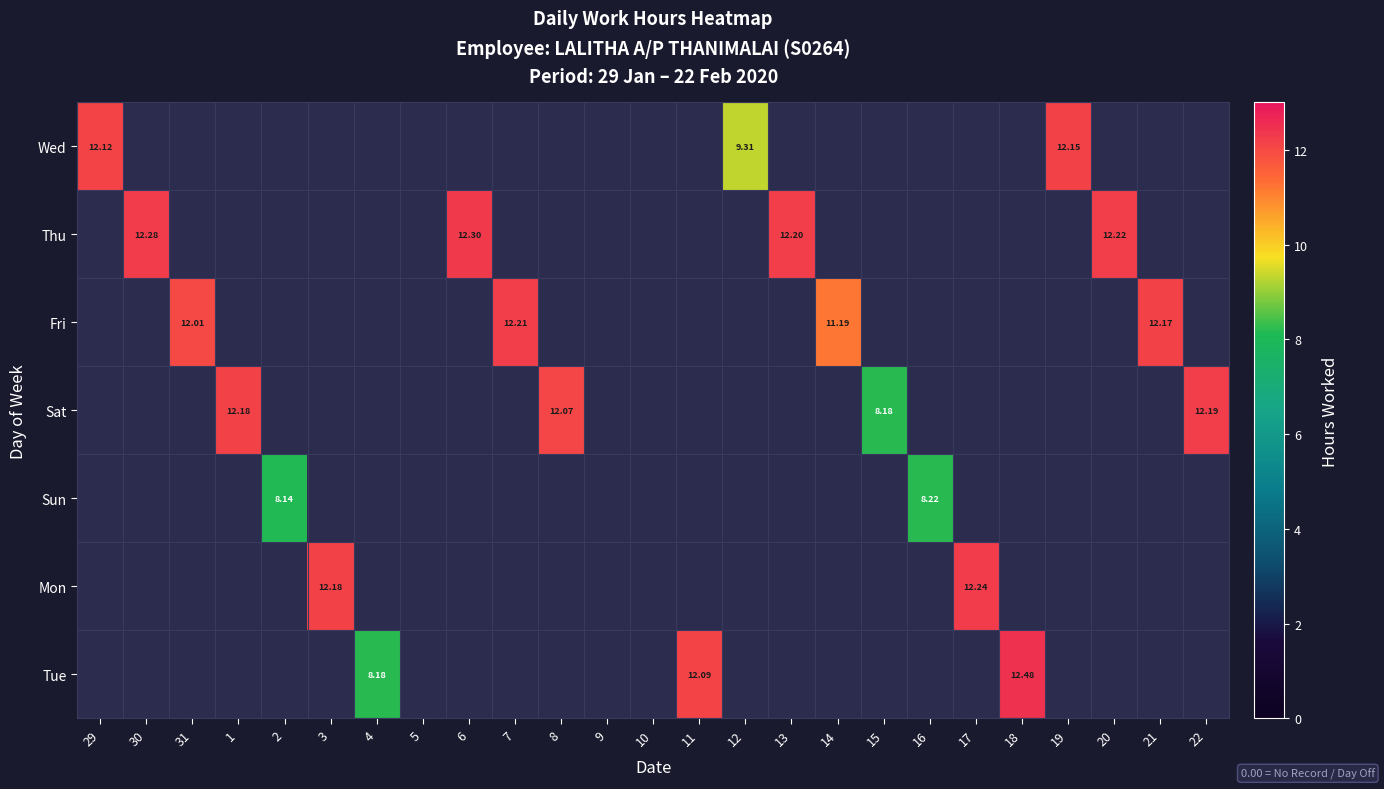

What is the difference between the Tue values at 21 and 11?

12.1